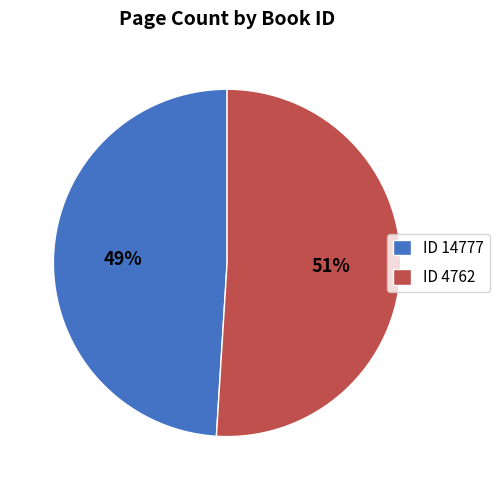

Between ID 4762 and ID 14777, which is larger?

ID 4762